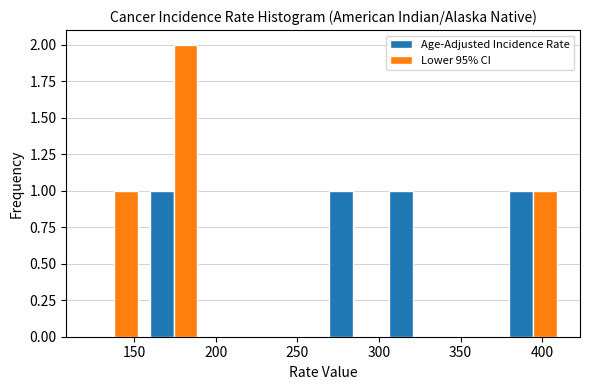

What is the height of the Age-Adjusted Incidence Rate bar covering 265 to 305 on the x-axis? Neither the bar edges nor the heights are printed on the chart, so give them approximately, as read against the axes.

1